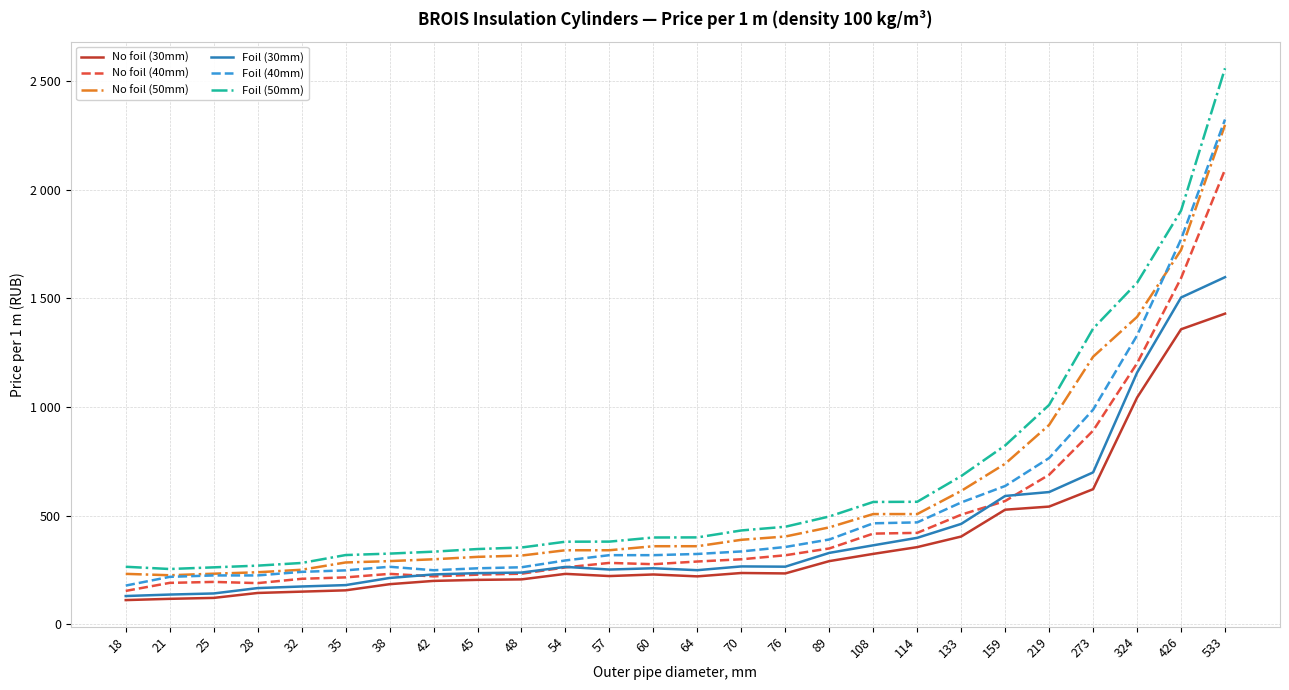

Reading left to right, extract all data points from this chart.

No foil (30mm): 18=111.0	21=116.8	25=121.1	28=143.8	32=149.9	35=155.9	38=184.2	42=199.4	45=204.1	48=206.3	54=231.8	57=221.7	60=228.9	64=220.3	70=235.8	76=233.8	89=290.4	108=323.8	114=354.9	133=403.7	159=527.2	219=541.5	273=621.7	324=1043.4	426=1357.8	533=1429.8
No foil (40mm): 18=153.3	21=190.3	25=194.7	28=189.2	32=209.0	35=215.6	38=231.8	42=220.3	45=228.1	48=232.5	54=261.6	57=282.2	60=276.2	64=288.6	70=298.9	76=317.4	89=348.8	108=417.1	114=420.5	133=504.1	159=567.2	219=688.1	273=891.2	324=1201.3	426=1593.3	533=2093.2
No foil (50mm): 18=231.8	21=225.4	25=232.5	28=239.1	32=250.7	35=284.2	38=290.5	42=298.9	45=310.0	48=316.1	54=340.5	57=340.5	60=359.1	64=359.1	70=388.6	76=403.8	89=445.8	108=507.1	114=507.1	133=613.6	159=738.8	219=917.5	273=1231.4	324=1415.0	426=1722.7	533=2298.5
Foil (30mm): 18=129.7	21=136.5	25=141.5	28=166.3	32=173.7	35=180.0	38=212.8	42=229.2	45=235.1	48=237.7	54=263.9	57=251.7	60=257.5	64=248.7	70=266.0	76=264.9	89=328.3	108=363.2	114=397.6	133=461.8	159=590.4	219=608.4	273=699.0	324=1158.3	426=1504.1	533=1597.7
Foil (40mm): 18=177.8	21=218.0	25=224.6	28=224.6	32=241.0	35=247.9	38=264.5	42=248.5	45=257.4	48=262.1	54=293.6	57=317.9	60=317.9	64=323.4	70=335.0	76=355.5	89=390.0	108=464.6	114=468.8	133=560.5	159=636.4	219=765.1	273=987.8	324=1329.6	426=1772.4	533=2323.7
Foil (50mm): 18=264.5	21=254.1	25=261.8	28=269.6	32=281.9	35=318.4	38=325.0	42=334.0	45=346.0	48=353.1	54=379.8	57=380.2	60=399.1	64=399.7	70=431.6	76=448.6	89=495.9	108=562.8	114=563.6	133=682.0	159=823.0	219=1009.6	273=1361.1	324=1571.9	426=1904.2	533=2559.5